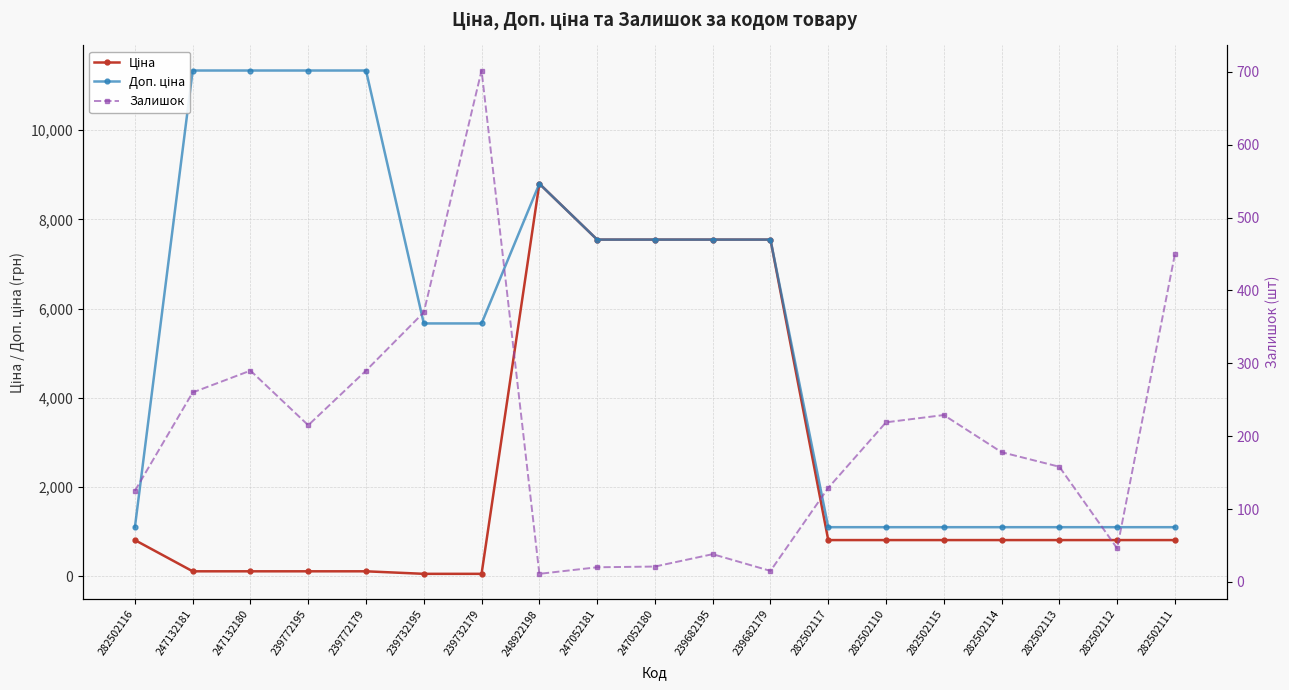

How many categories are shown in the chart?

19